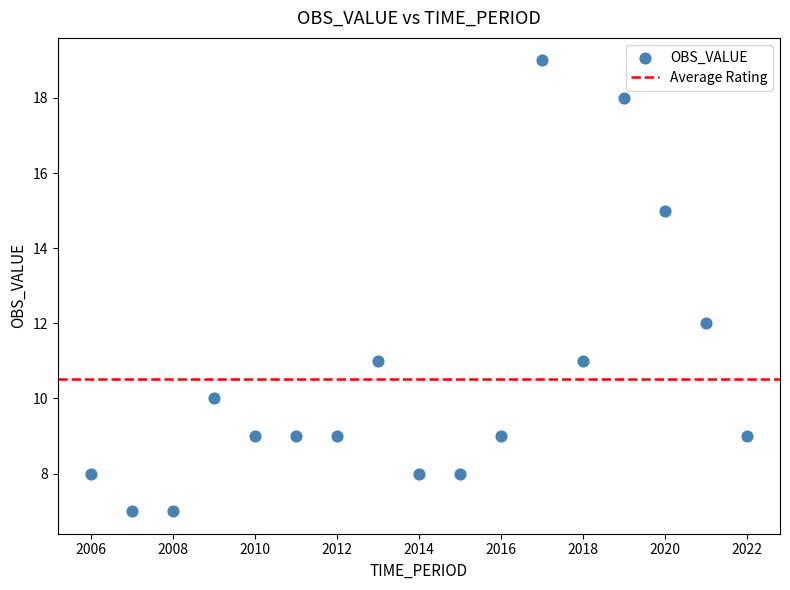

What is the range of X values (max minus min)?

16